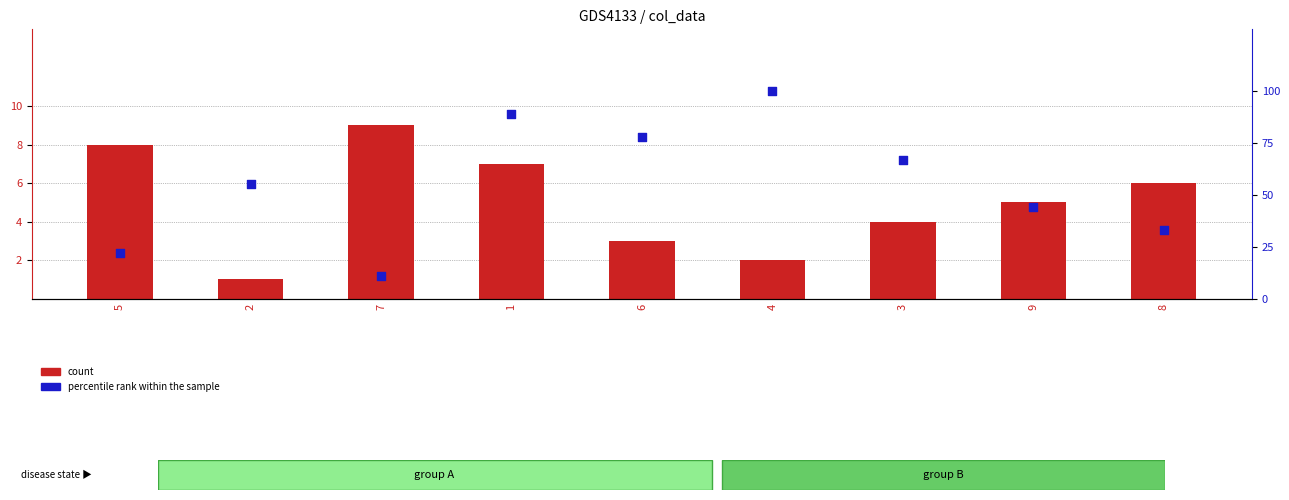

Which series has the largest total across all categories?

percentile rank within the sample